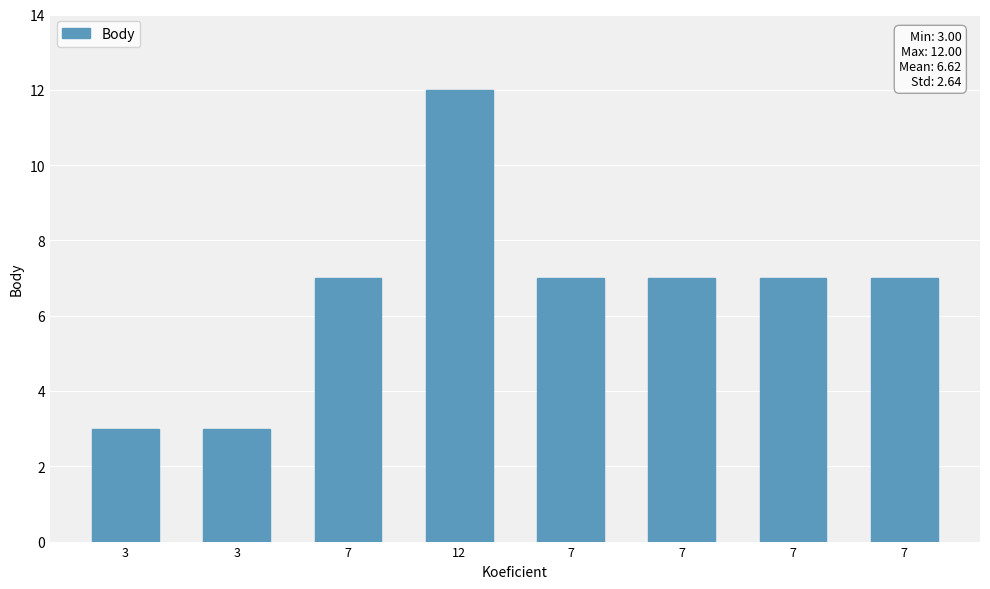

How many bars are there in total?

8